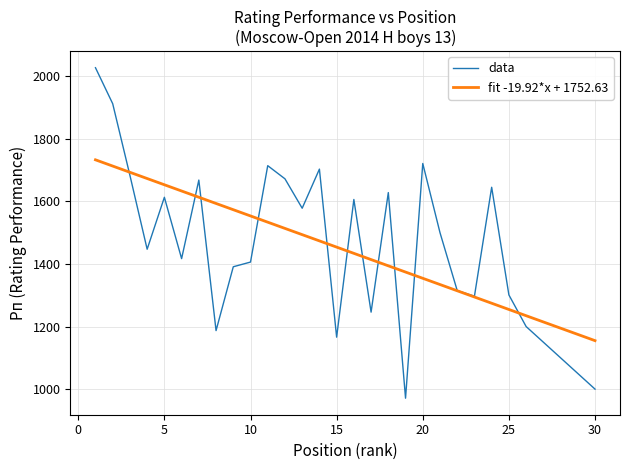

What is the lowest value of the data series?

971.0